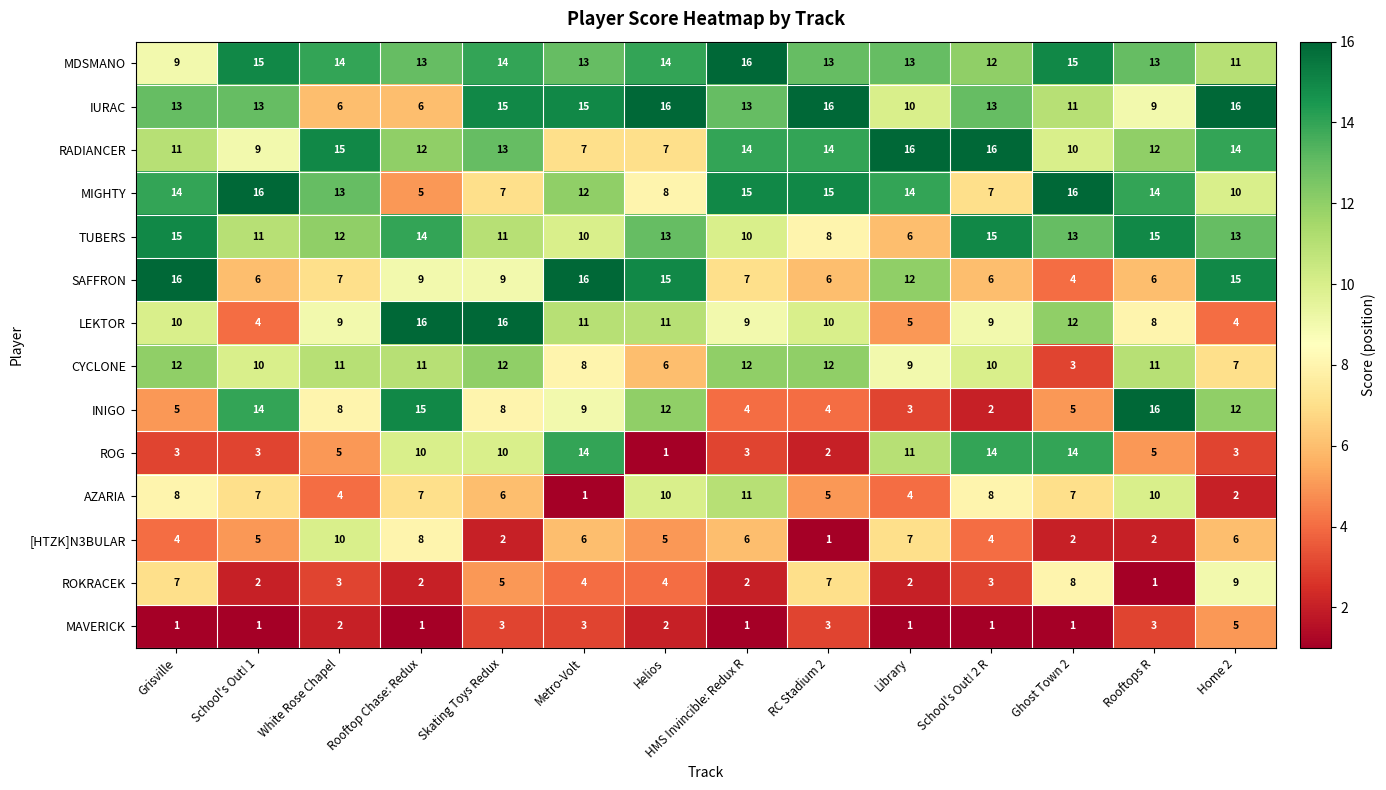

What is the total value across all series at Ghost Town 2?

121